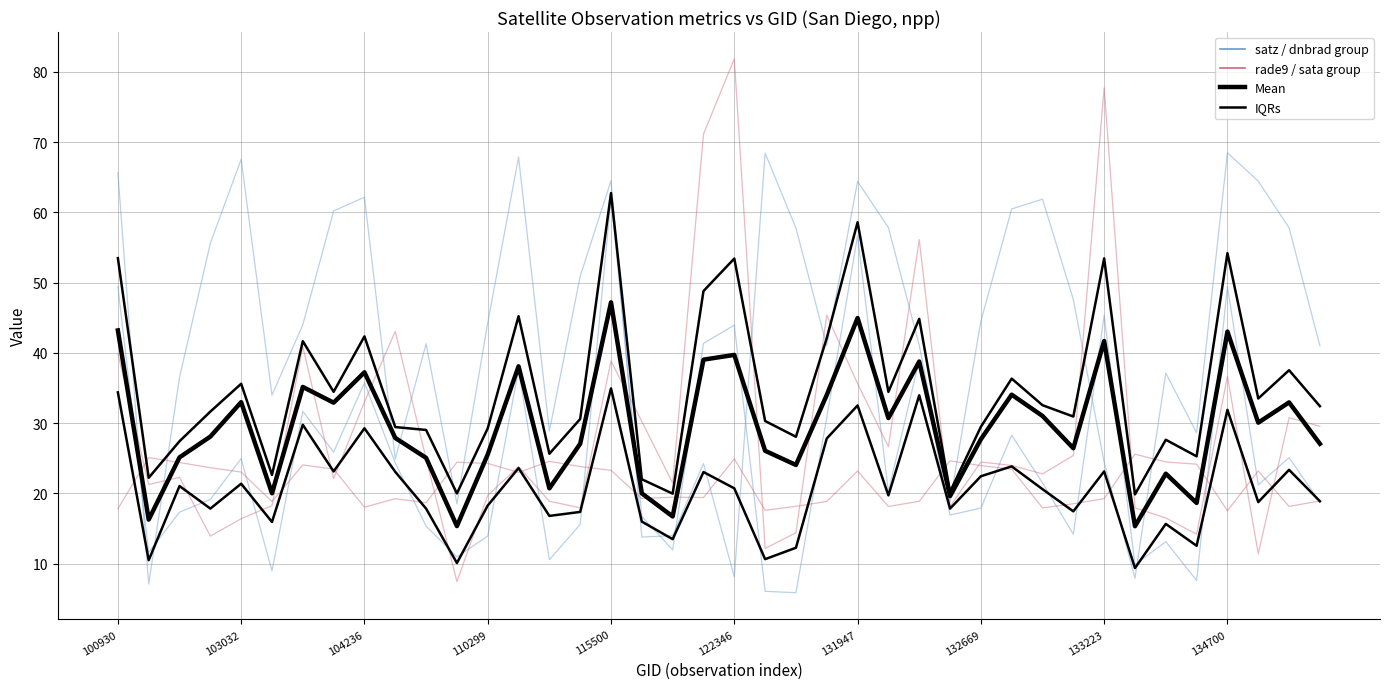

At which category is the sum across all series the highest?

115500